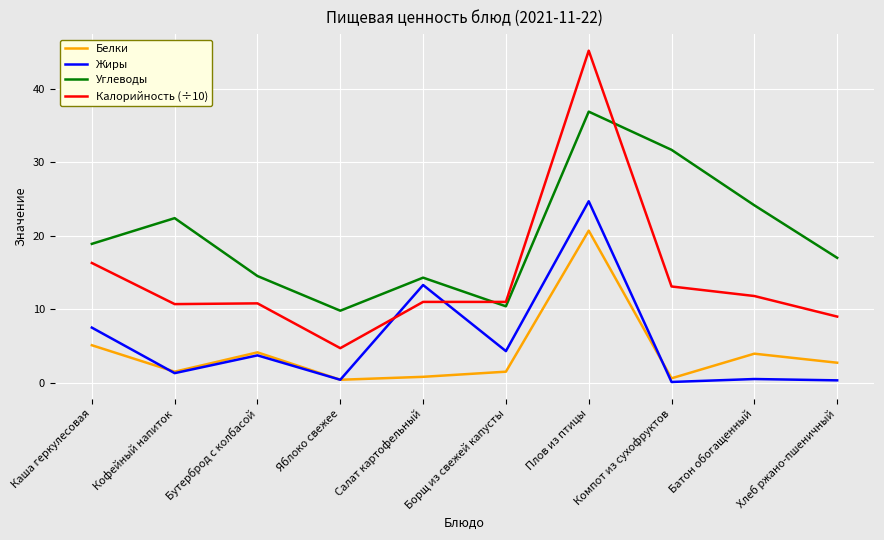

True or false: Калорийность (÷10) and Белки cross at least once.

False